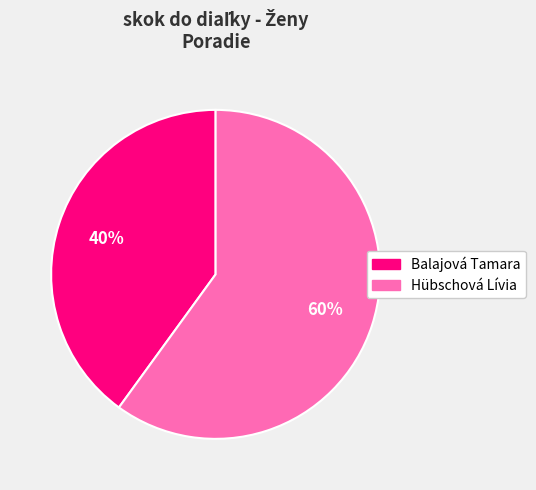

Which category has the biggest portion of the pie?

Hübschová Lívia